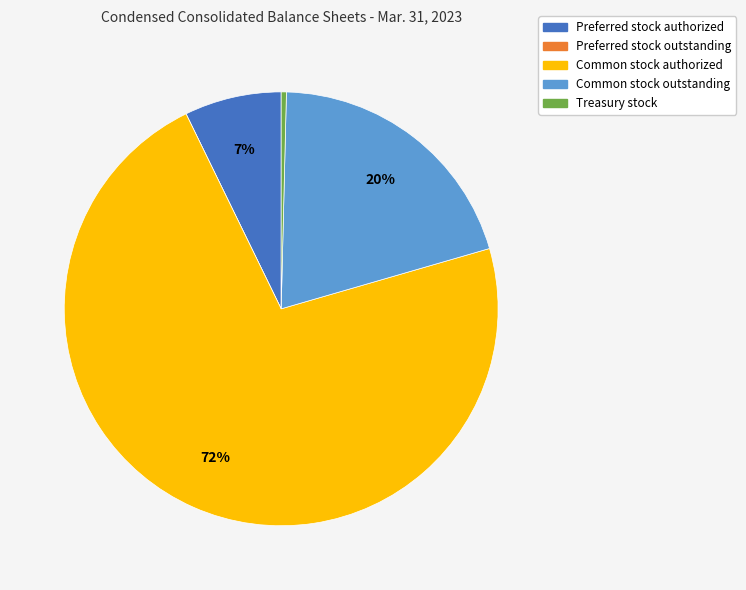

Between Common stock authorized and Treasury stock, which is larger?

Common stock authorized